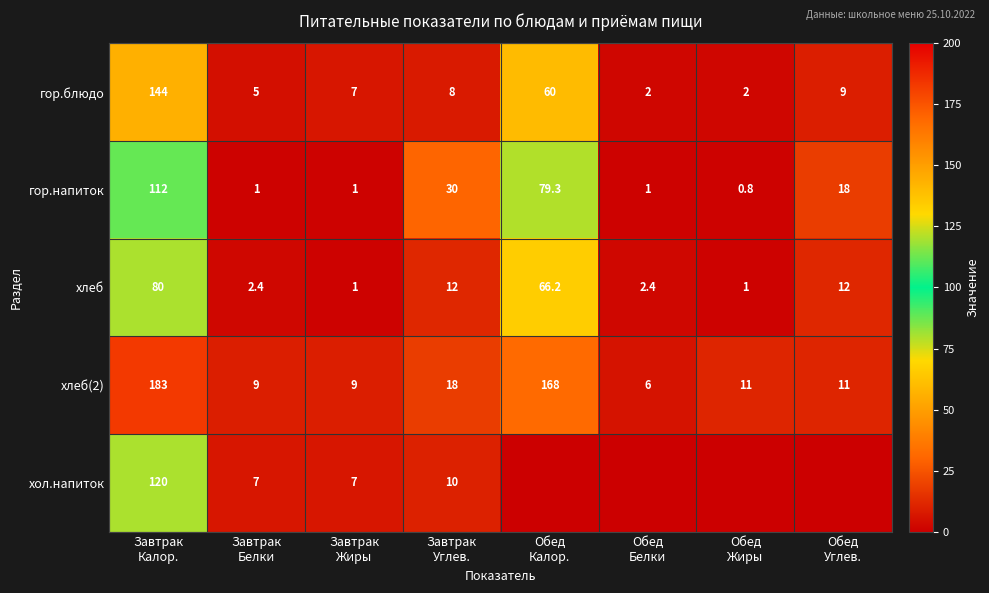

What is the sum of all хлеб values?

177.0